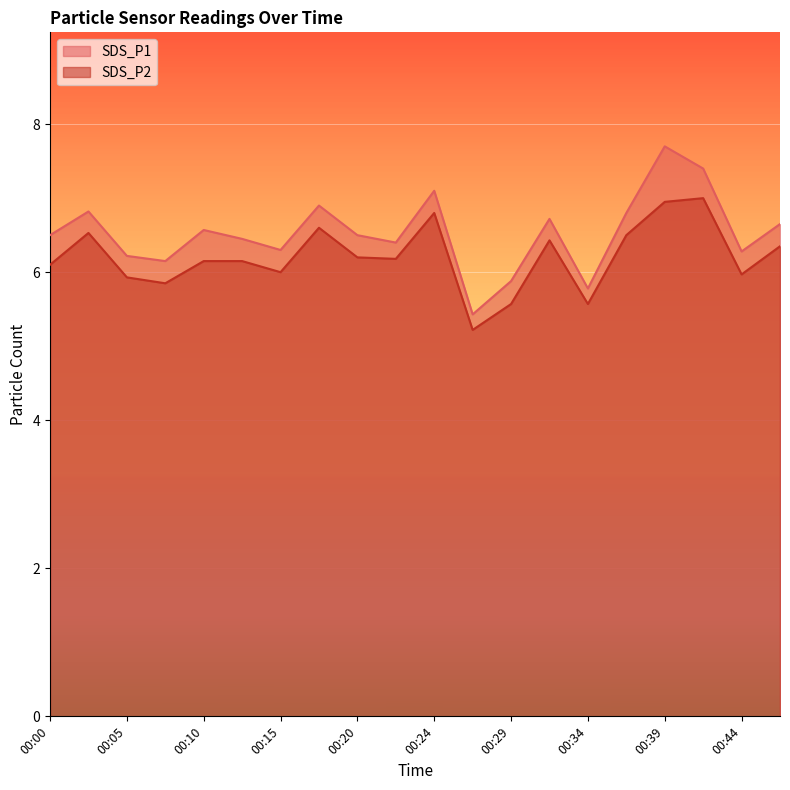

Rank the categories by SDS_P1 value from lowest to highest.

00:27, 00:34, 00:29, 00:07, 00:05, 00:44, 00:15, 00:22, 00:12, 00:00, 00:20, 00:10, 00:46, 00:32, 00:37, 00:02, 00:17, 00:24, 00:41, 00:39